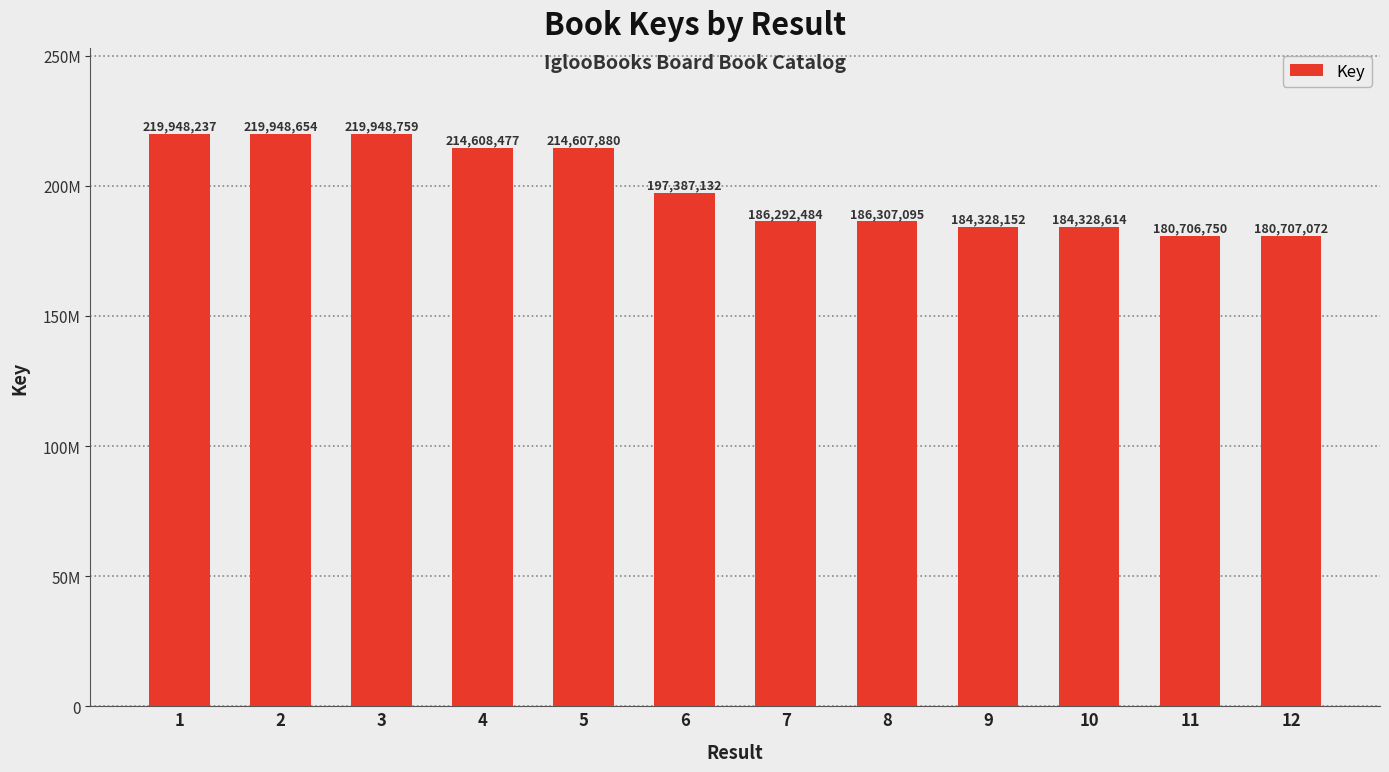

Count the number of values greater than 197387132.

5